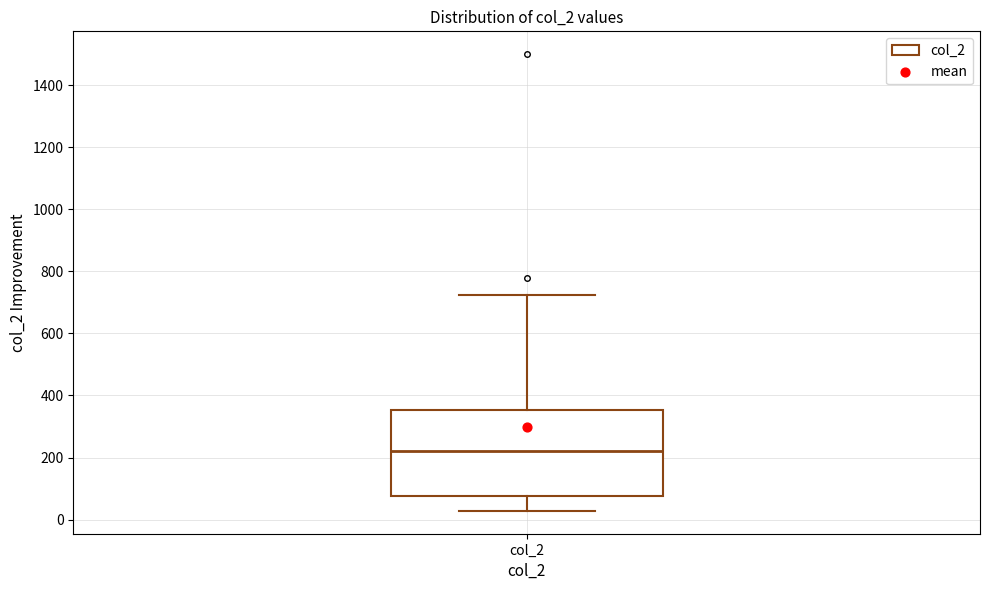

Where does the median line of the box for col_2 sit on the y-axis? The values are not printed on the chart, so give them approximately, as read against the axis.

220